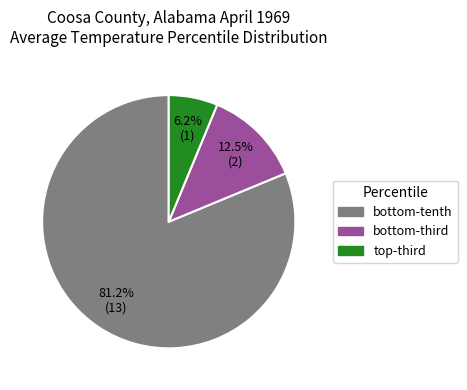

Which category has the biggest portion of the pie?

bottom-tenth